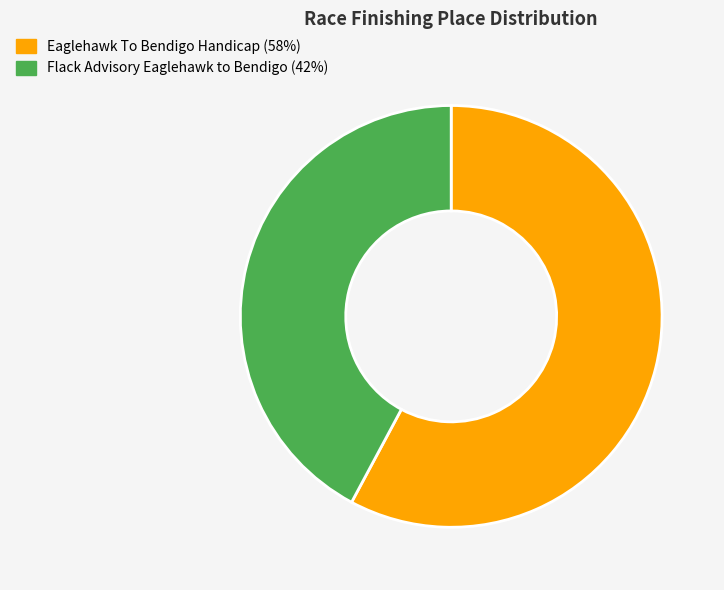

Combined, do Flack Advisory Eaglehawk to Bendigo and Eaglehawk To Bendigo Handicap account for over 50%?

Yes